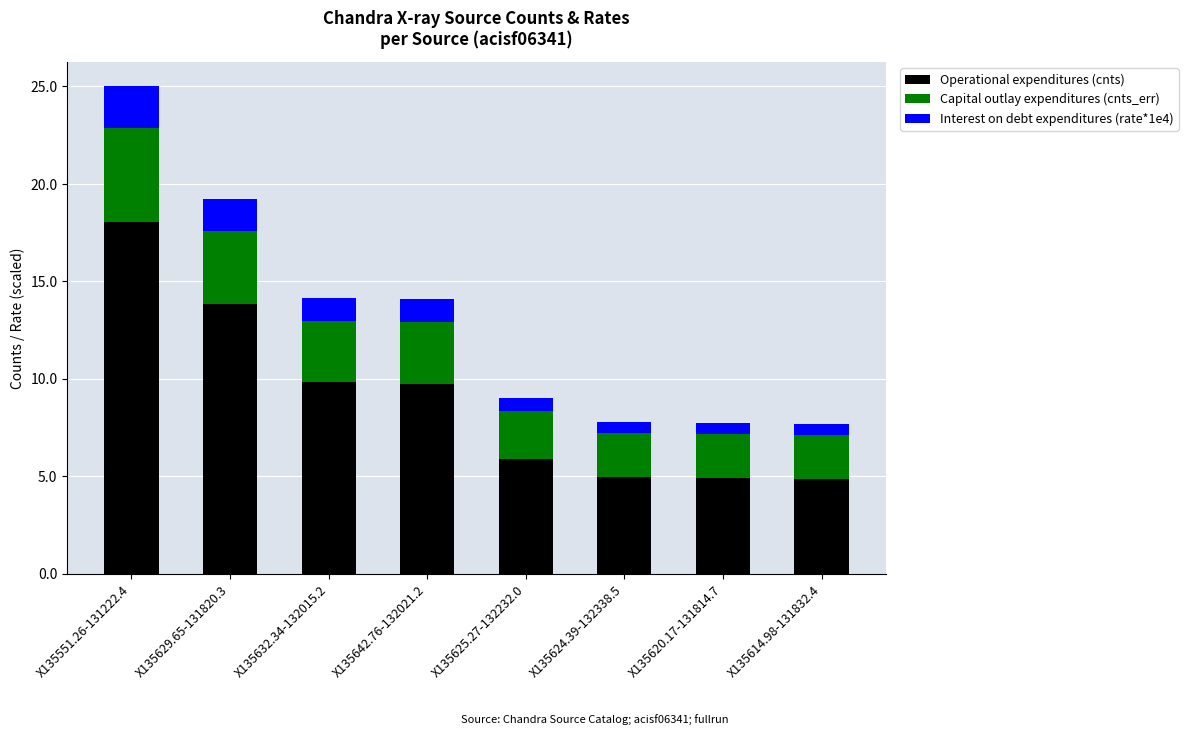

What is the highest value of the Operational expenditures (cnts) series?

18.1